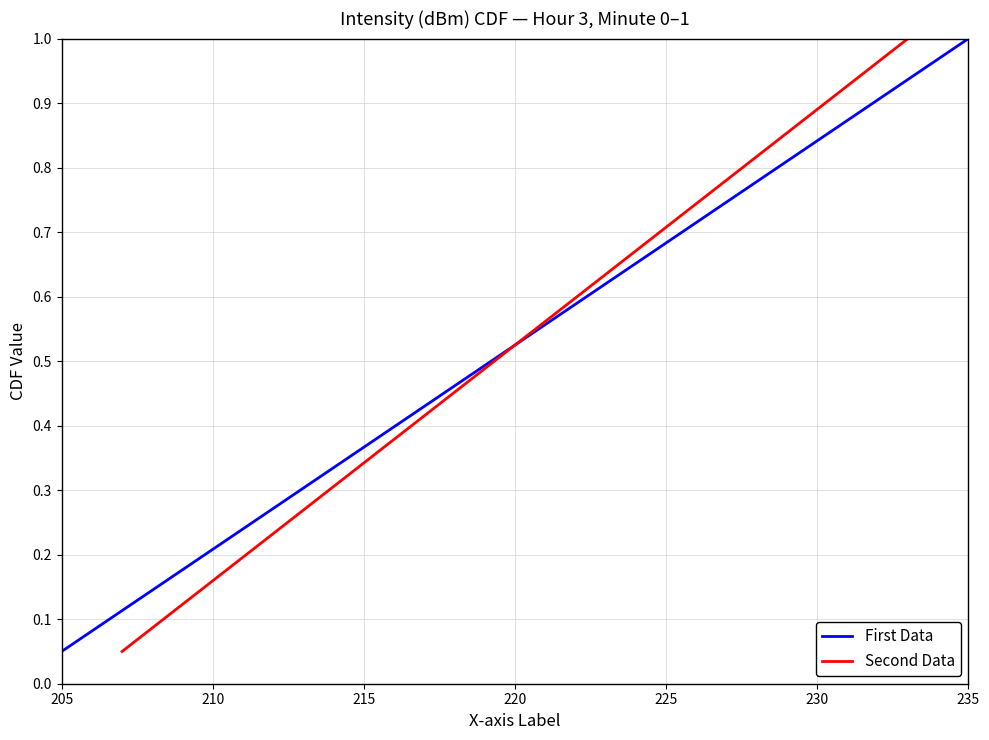

Does the chart have visible grid lines?

Yes